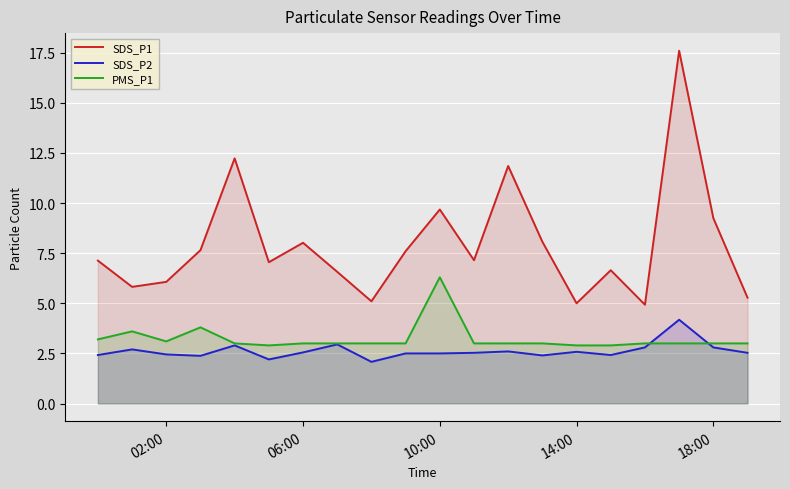

What is the maximum value for SDS_P1?

17.6